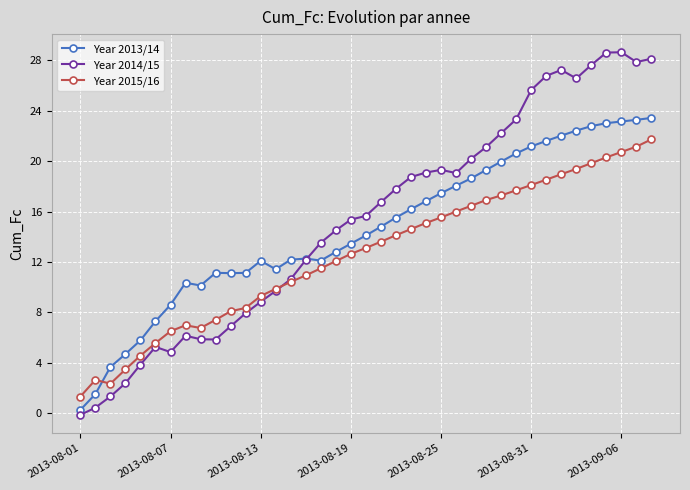

Which series has the largest range (max minus min)?

Year 2014/15